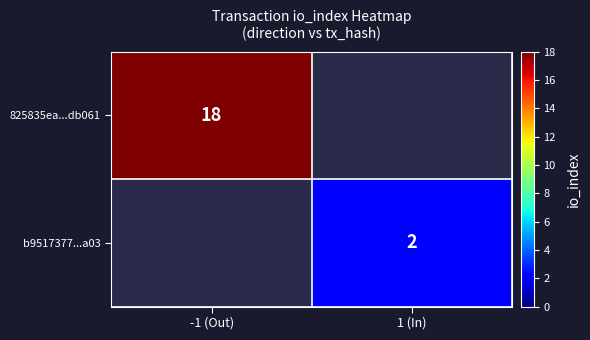

Is it true that b9517377...a03 equals 2 at 1 (In)?

True